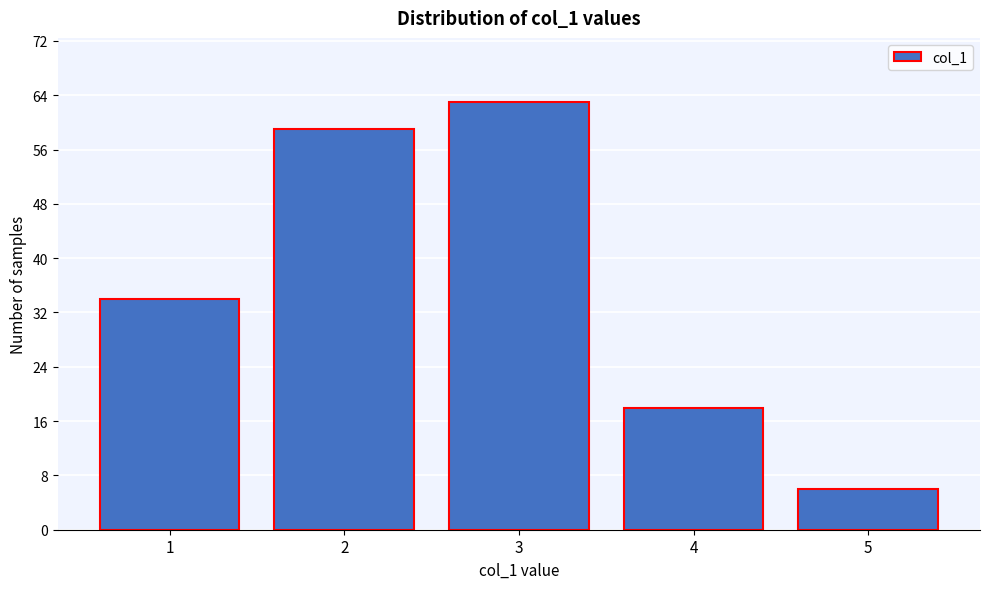

Reading left to right, list every bar in this chart as the range it spans on the x-axis followed by its height. The values are not printed on the chart, so give them approximately, as read against the axis.

0.5 to 1.5: 34
1.5 to 2.5: 59
2.5 to 3.5: 63
3.5 to 4.5: 18
4.5 to 5.5: 6